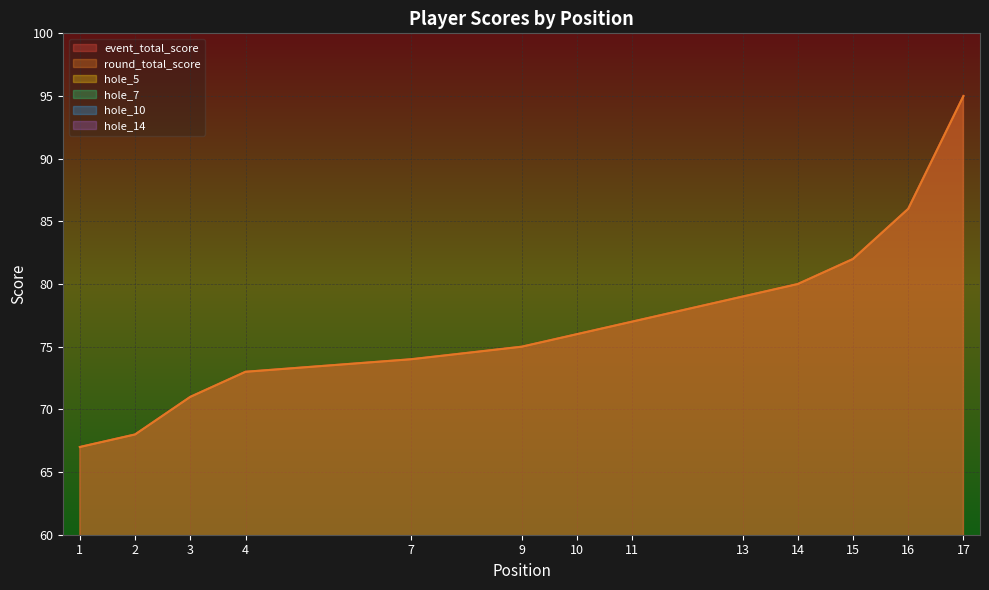

Is the value of hole_10 at 16 greater than the value of round_total_score at 11?

No